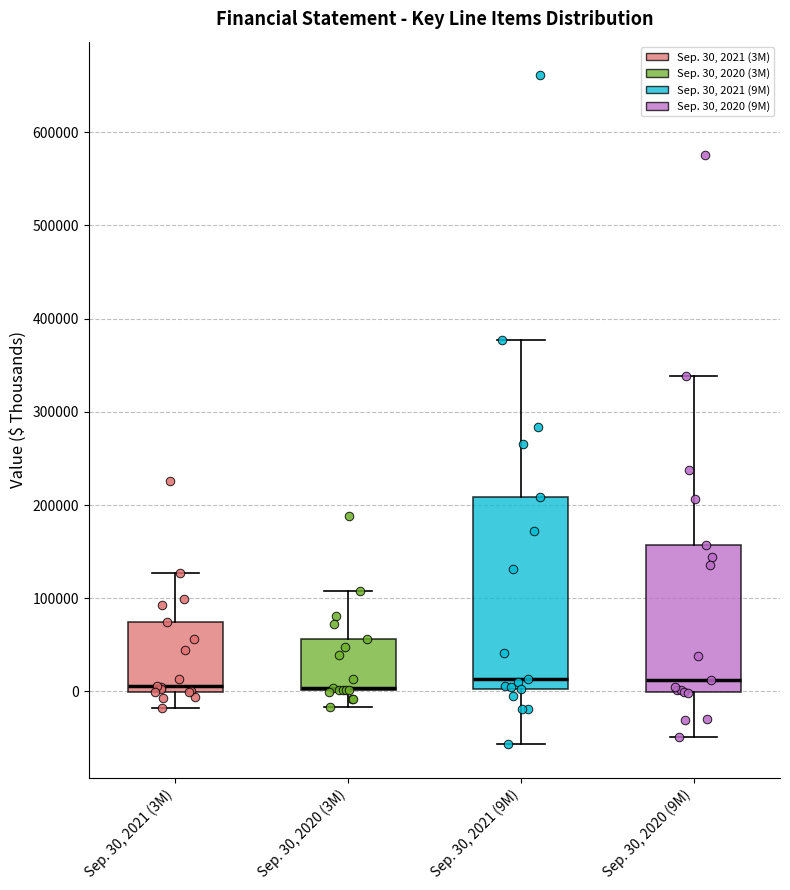

Which box is the tallest, from its lower edge to its upper edge?

Sep. 30, 2021 (9M)